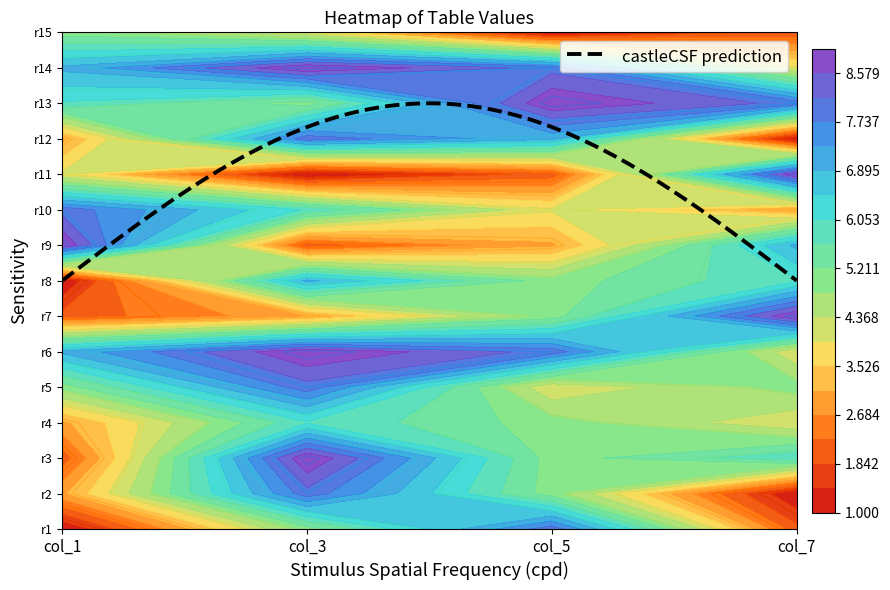

What is the minimum value for row13?

5